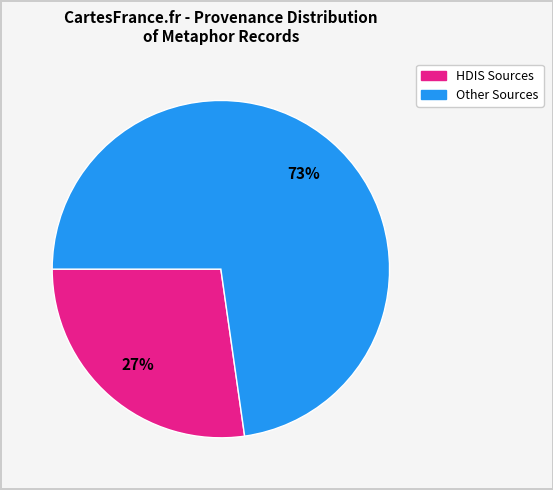

Is there any slice that represents more than half of the pie?

Yes